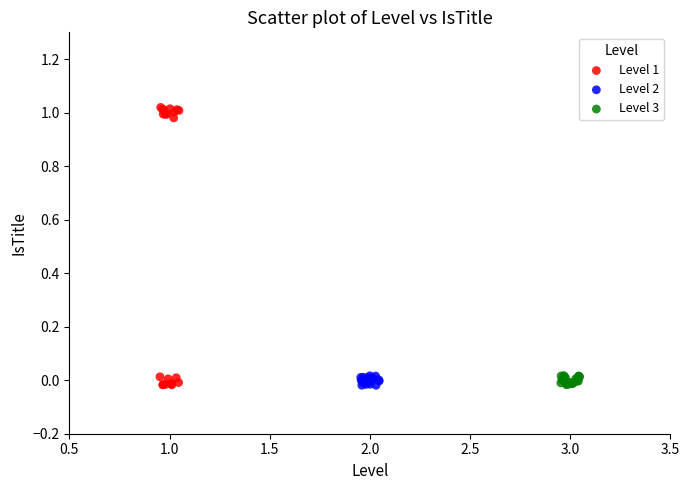

What are all the series names shown in the legend?

Level 1, Level 2, Level 3